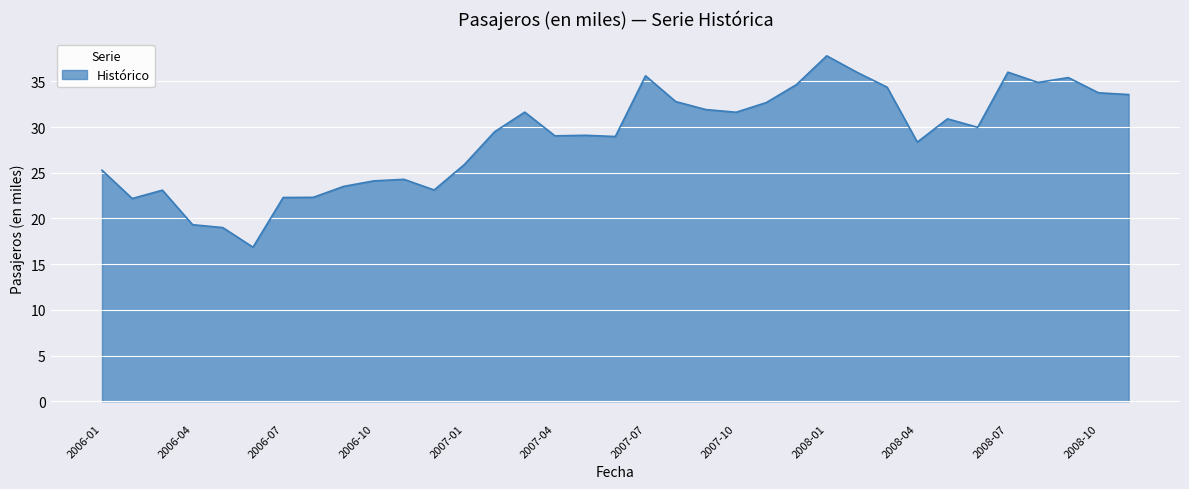

How many data points are less than 29?

16